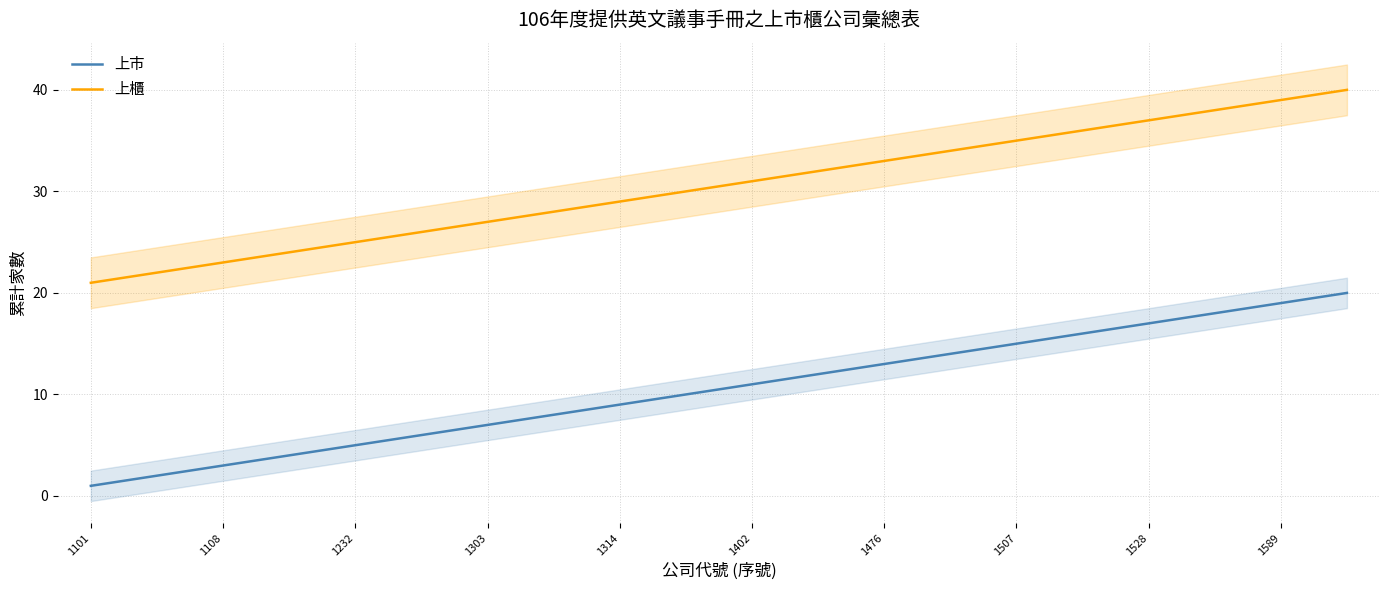

True or false: 上櫃 has a value of 30 at 1108.

False